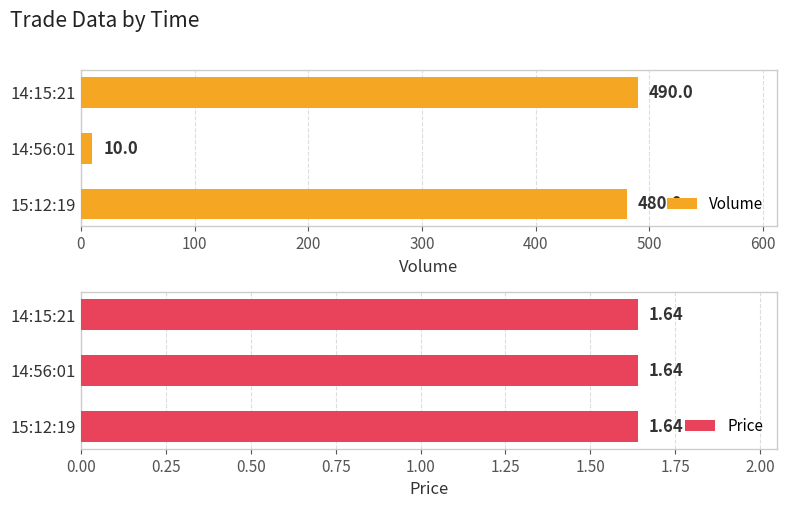

Where is Volume nearest to the value 250?

15:12:19